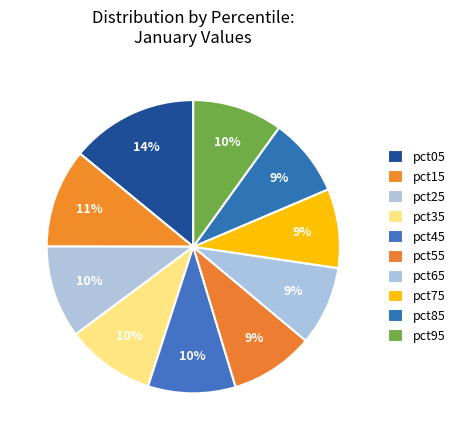

True or false: pct45 accounts for 10% of the total.

True